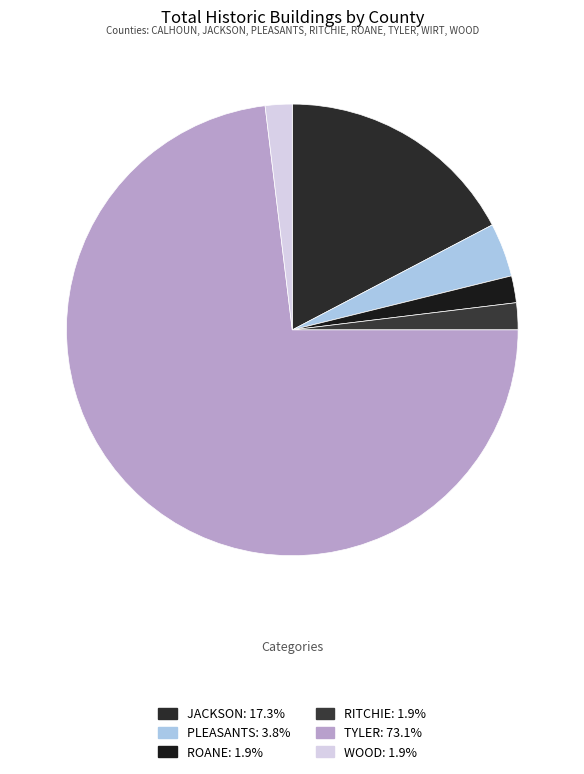

To the nearest percent, what is the difference between the largest and smallest slice percentages?

71%